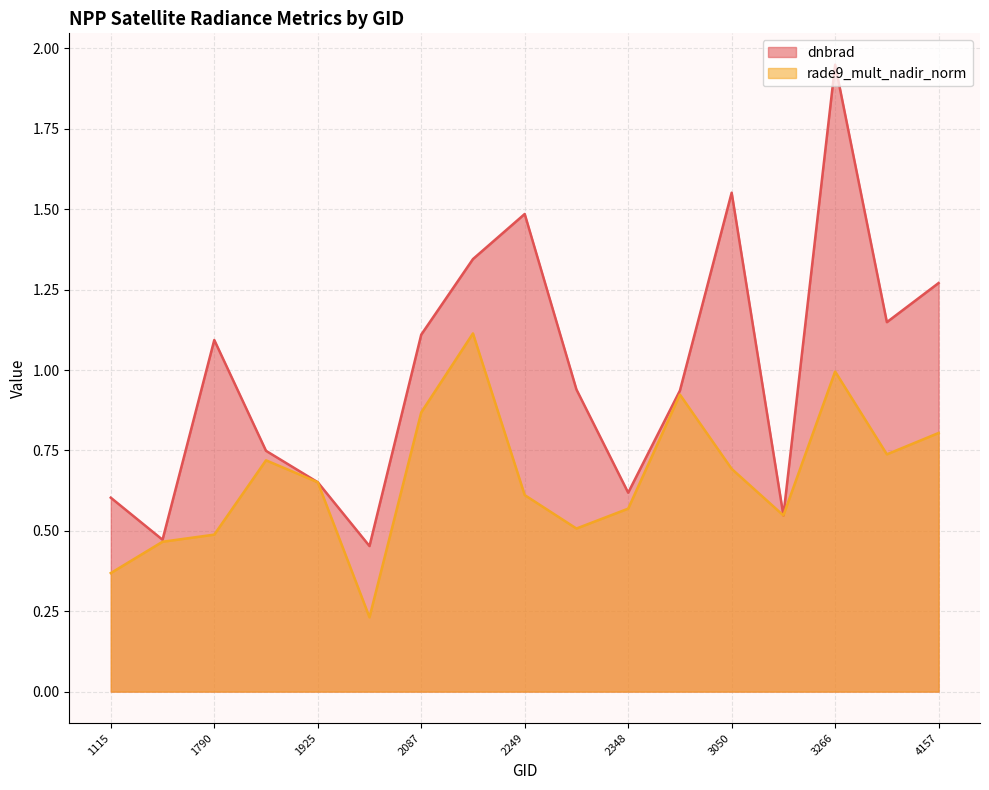

Which category has the highest value in the dnbrad series?

3266